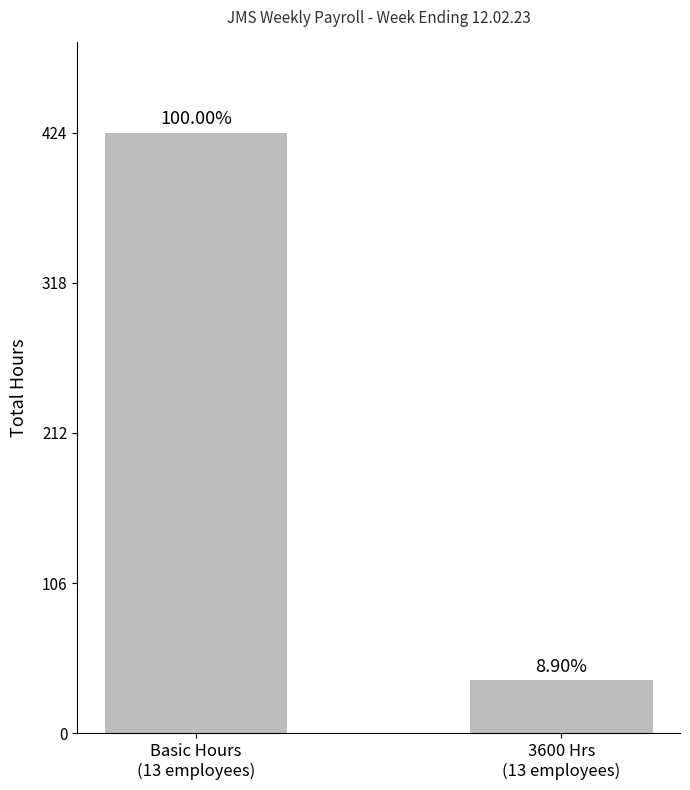

Are the bars horizontal?

No